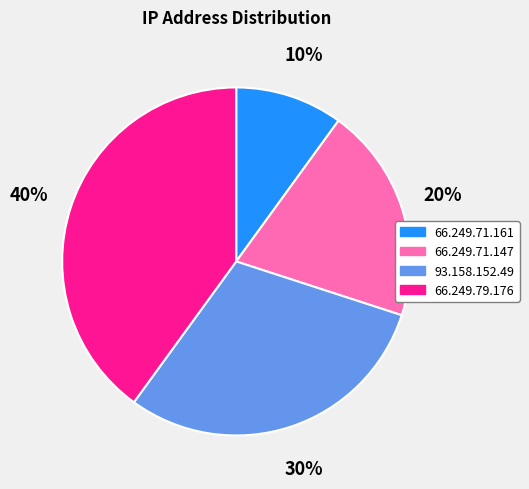

How many slices are in this pie chart?

4